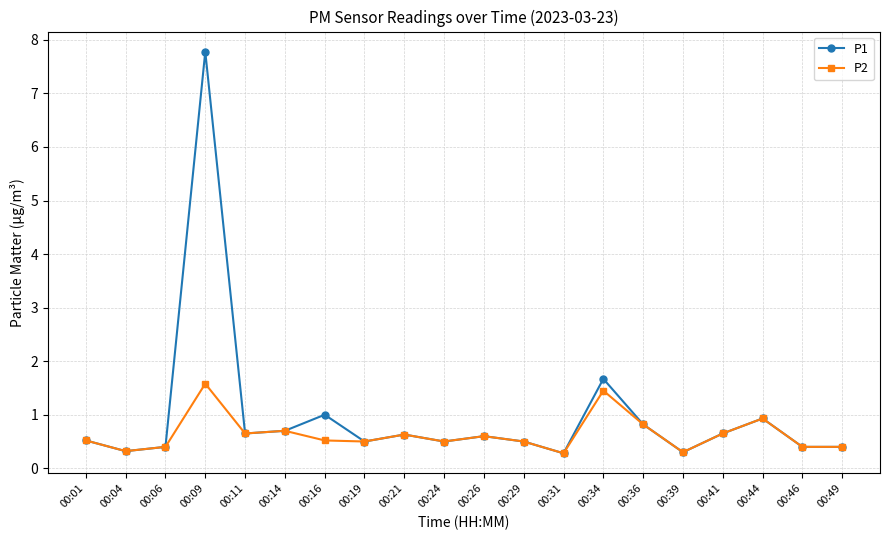

List the series in order of their peak value, lowest first.

P2, P1